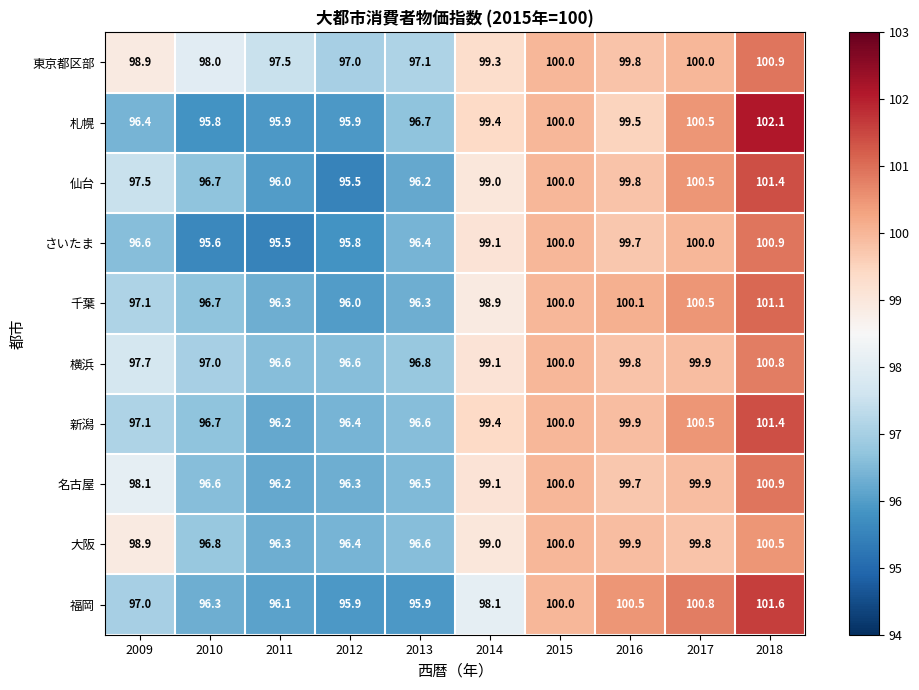

What is the total value across all series at 2015?

1000.0